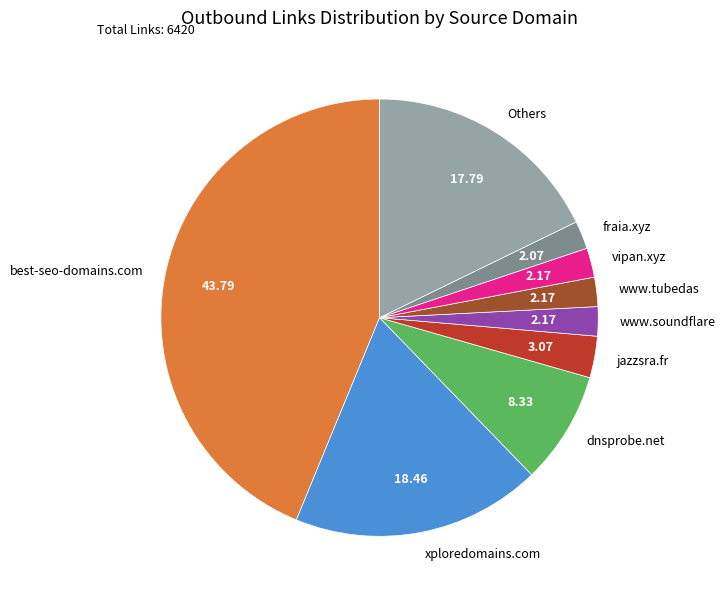

Combined, do xploredomains.com and www.tubedas account for over 50%?

No